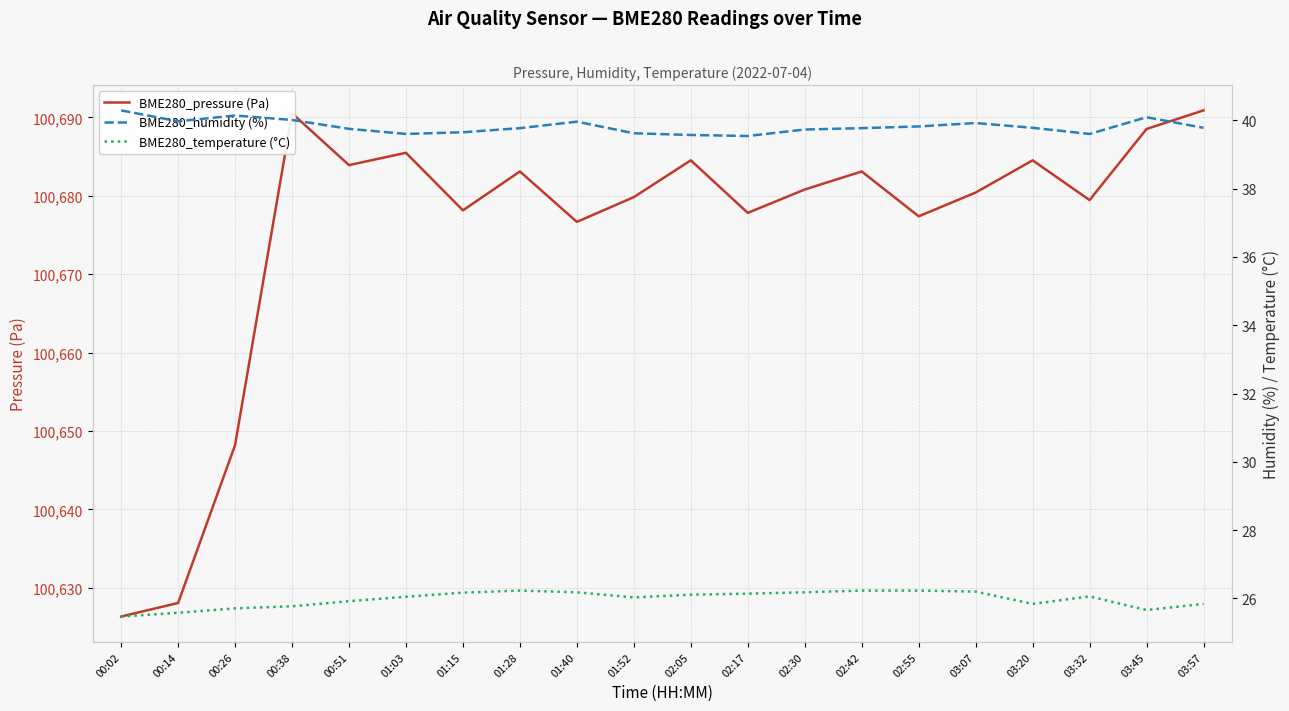

True or false: BME280_humidity (%) and BME280_temperature (°C) cross at least once.

False